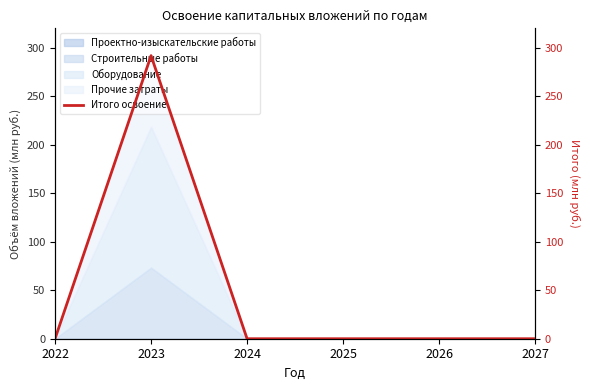

Which category has the lowest value across all series?

2022